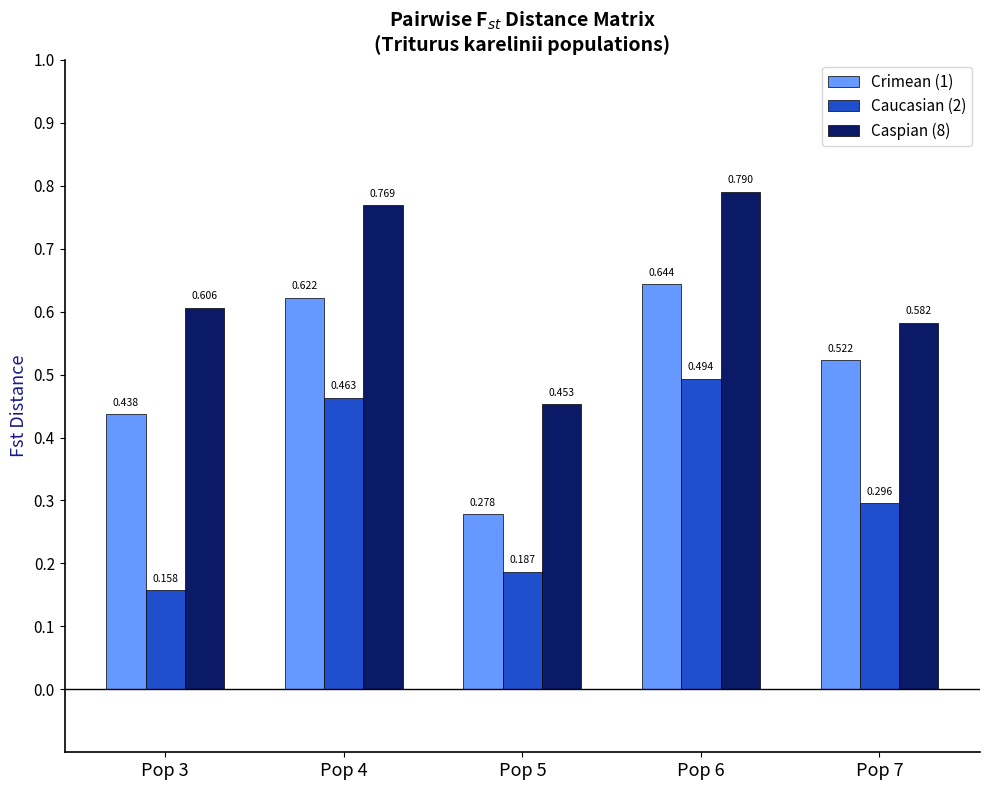

Is the value of Caspian (8) at Pop 6 greater than the value of Caucasian (2) at Pop 3?

Yes